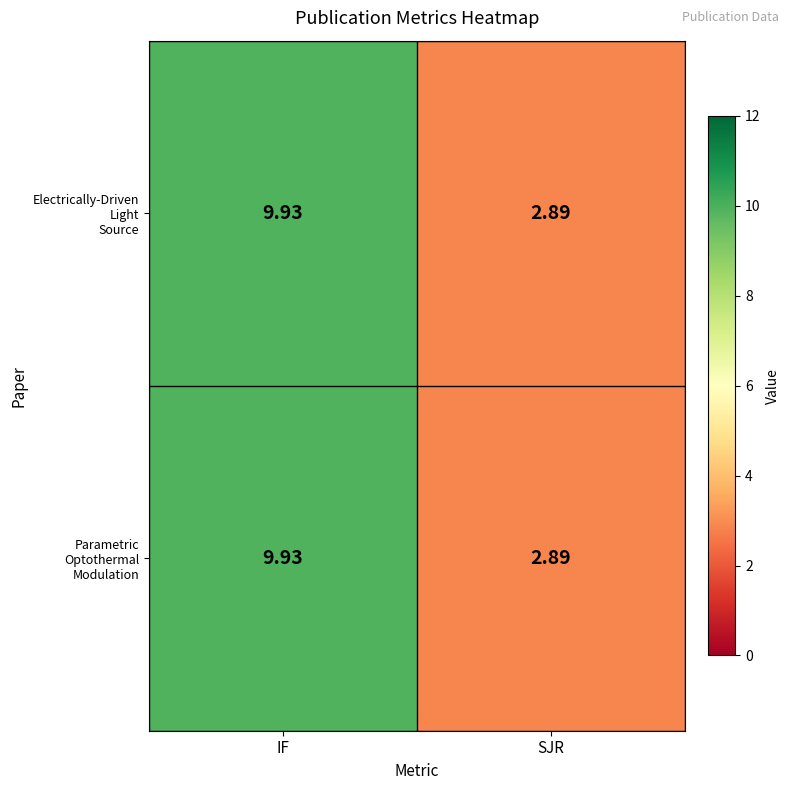

At how many categories does at least one series exceed 7?

1